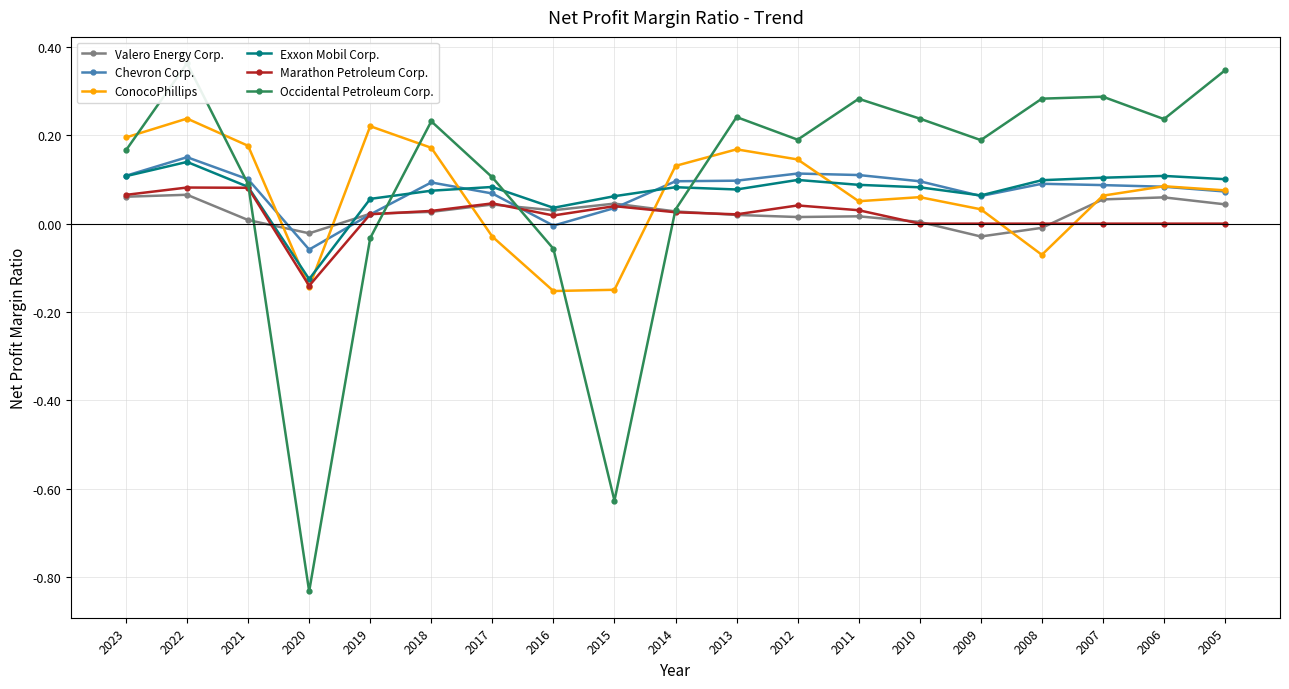

Is the value of Chevron Corp. at 2012 greater than the value of Valero Energy Corp. at 2018?

Yes